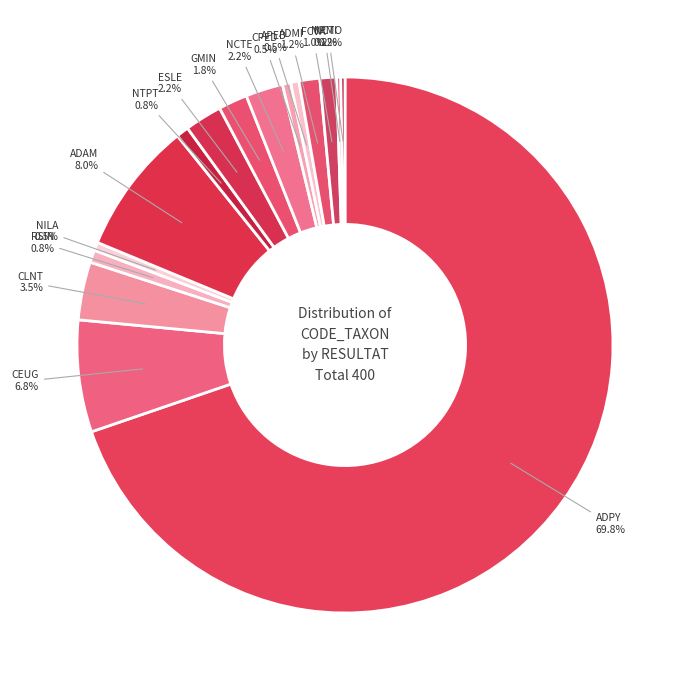

Which slice represents more than half of the pie?

ADPY